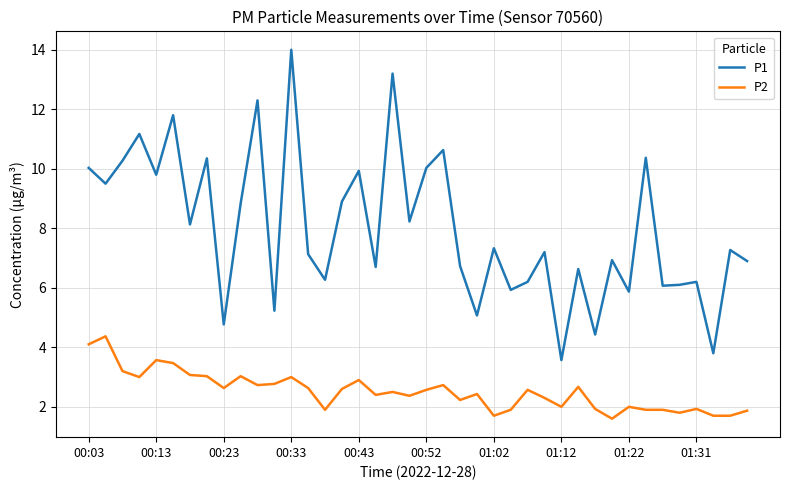

What is the highest value of the P2 series?

4.4